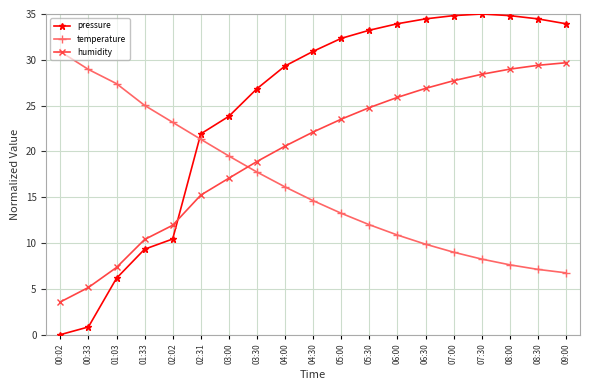

What is the approximate value of pressure at 03:00?

23.8